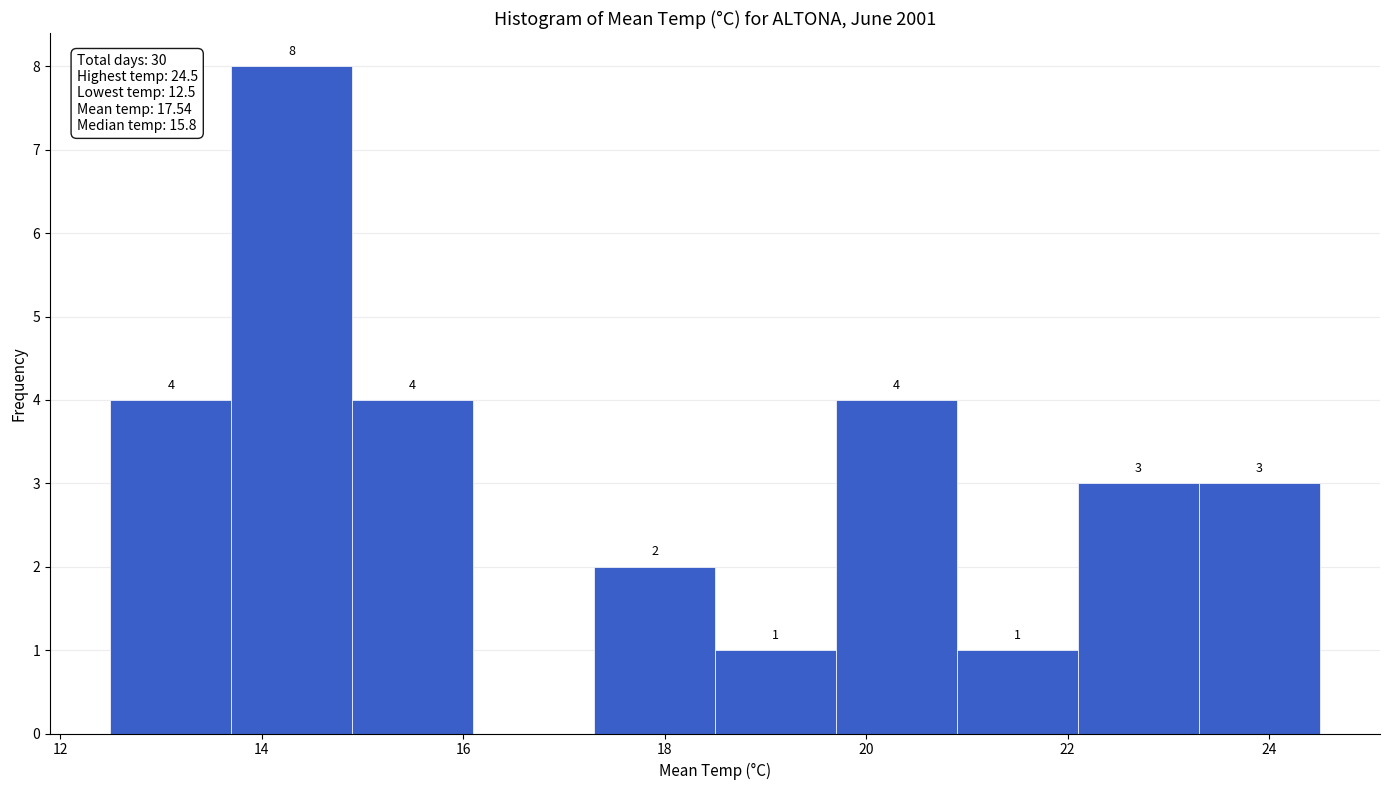

Over which range of the x-axis is the bar tallest?

13.7 to 14.9